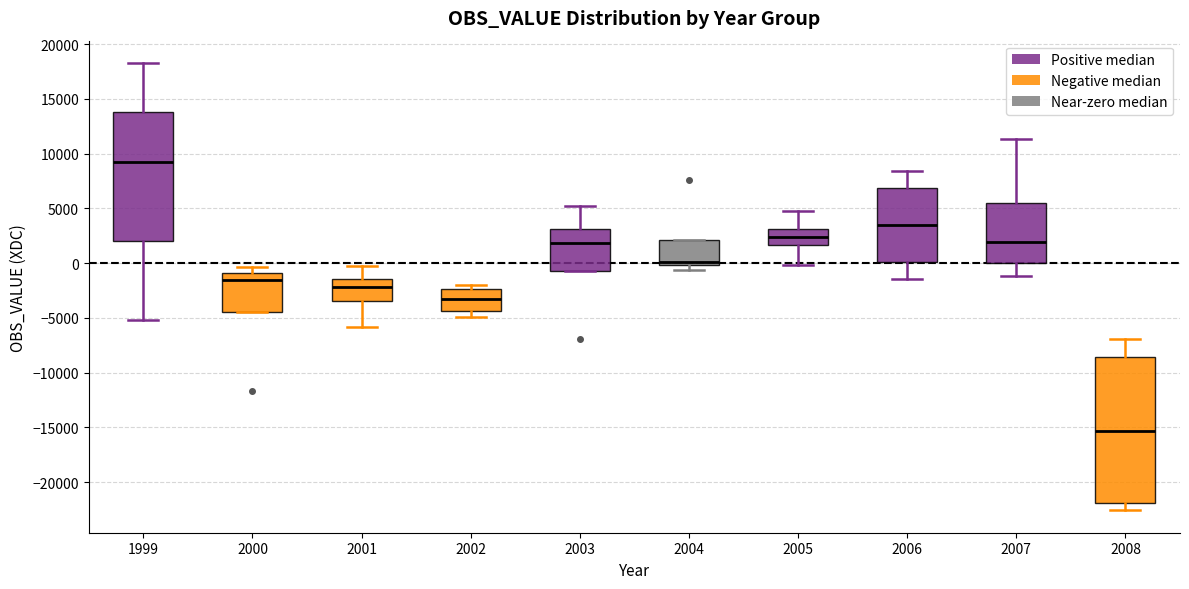

Comparing the boxes themselves (not the whiskers), which one is the tallest?

2008